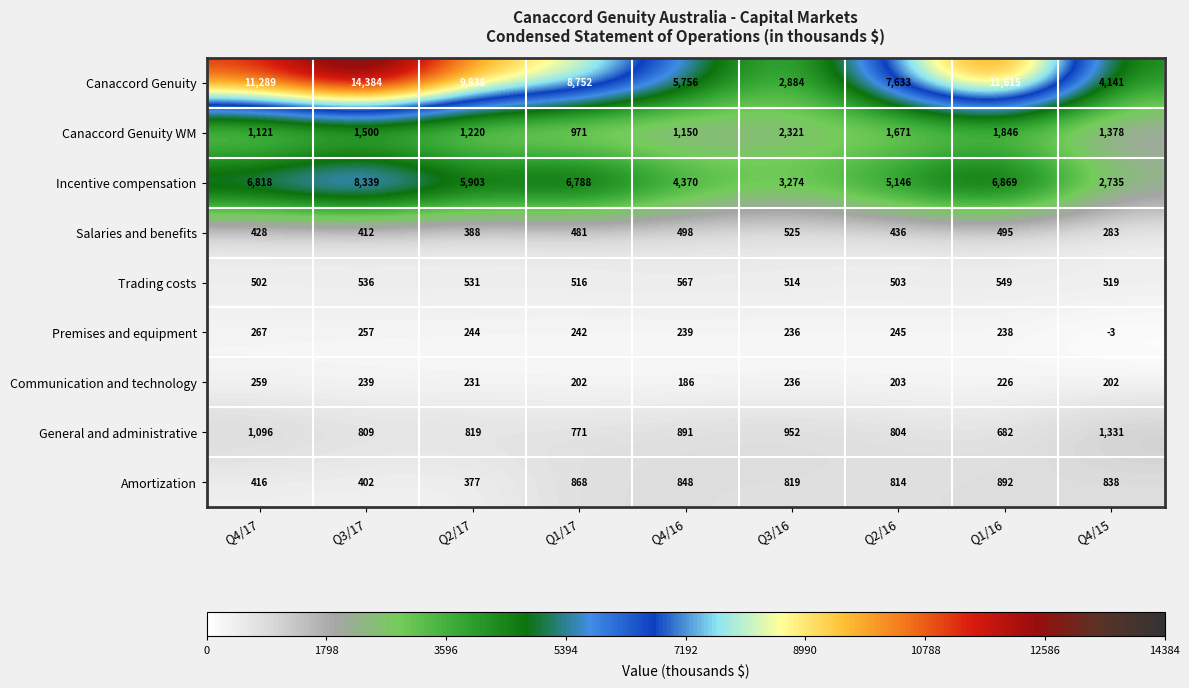

What is the total value across all series at Q4/15?

11424